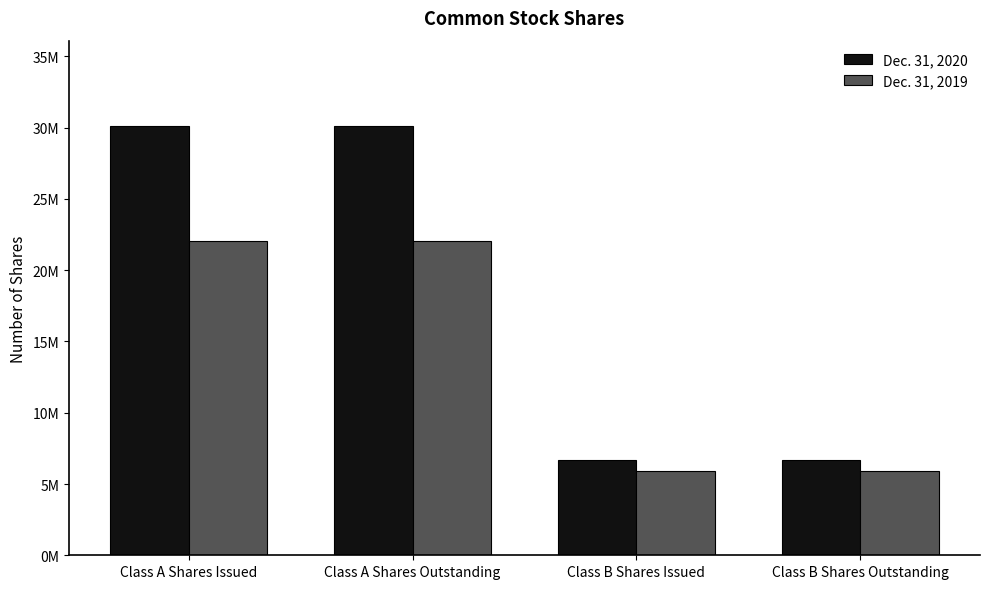

Are the bars grouped side by side (vs. stacked)?

Yes